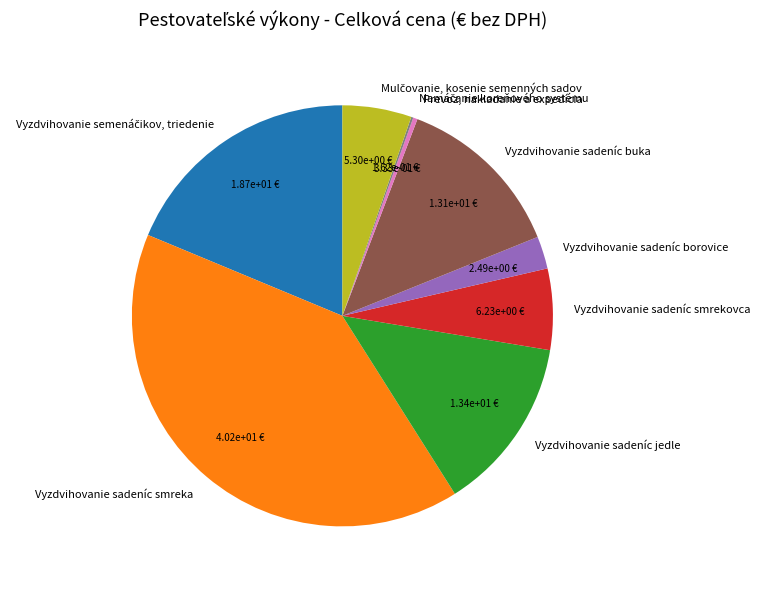

Combined, do Vyzdvihovanie sadeníc buka and Vyzdvihovanie sadeníc smreka account for over 50%?

Yes